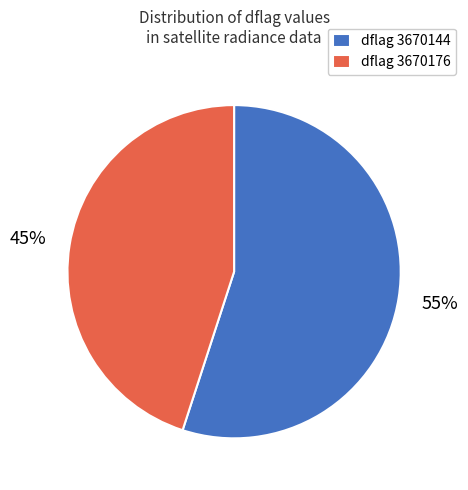

How many segments does this pie chart have?

2